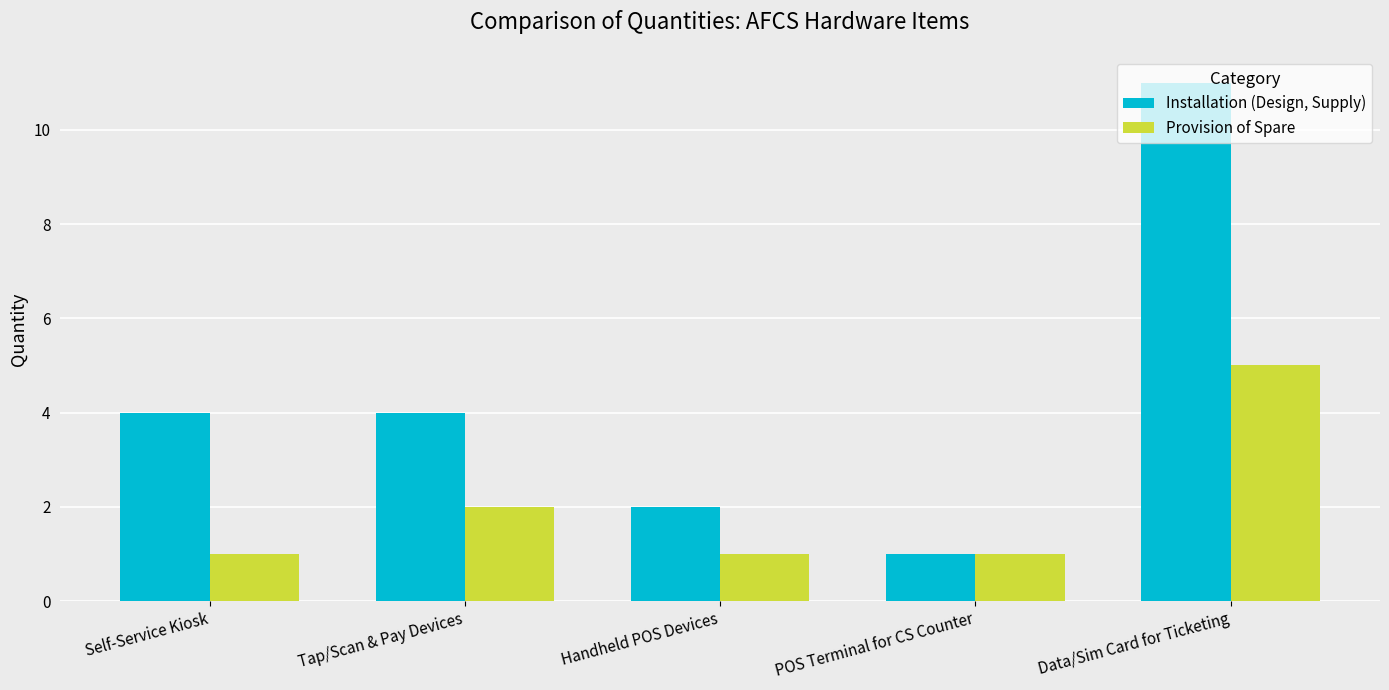

What is the value of the Installation (Design, Supply) bar at the 1st from the left?

4